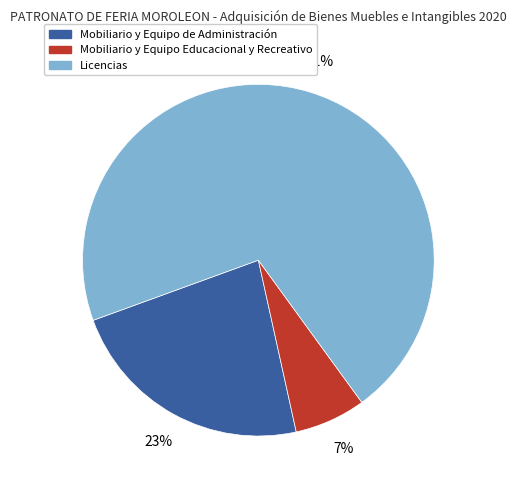

What percentage is the Mobiliario y Equipo Educacional y Recreativo slice, to the nearest percent?

7%